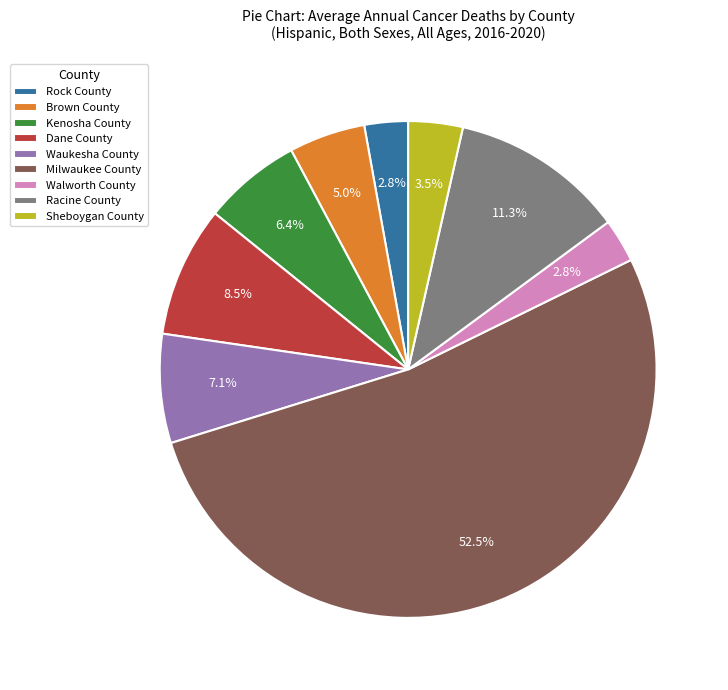

Count the number of slices in the pie.

9